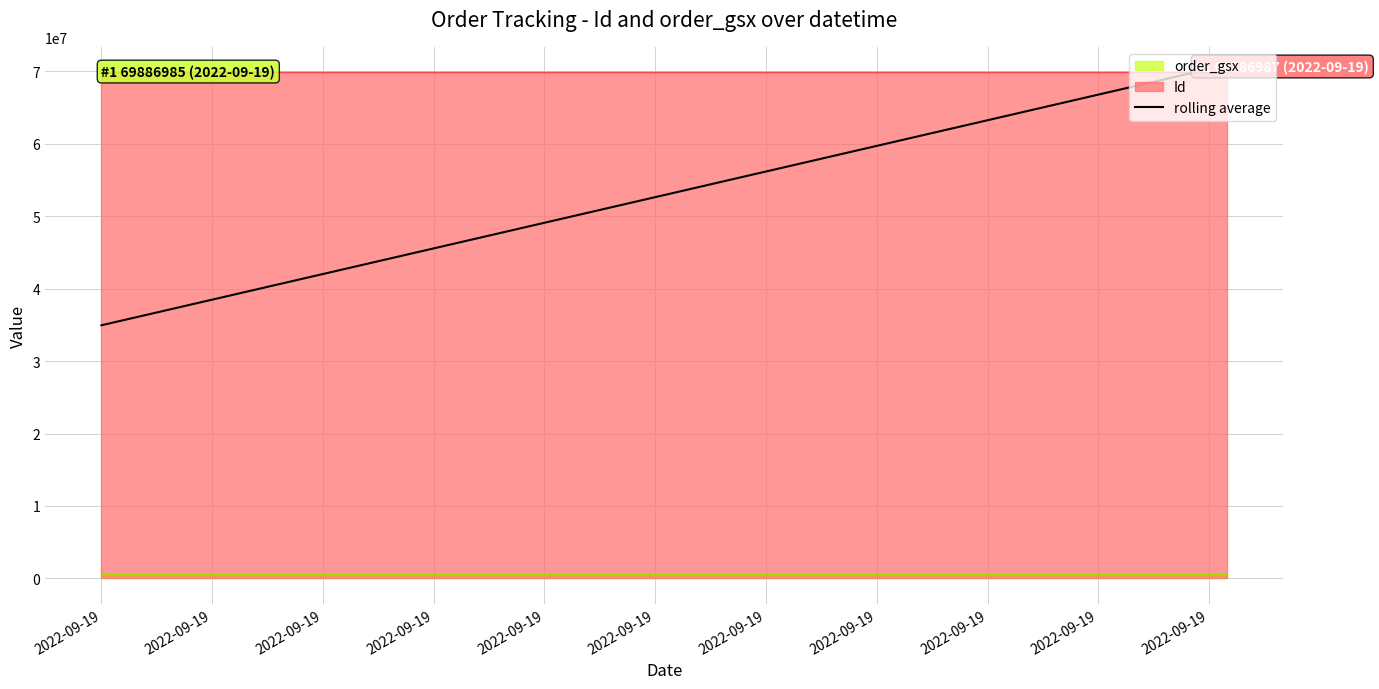

Reading left to right, what are all the values shown in this chart?

34943492.5	69886986.0	69886986.5